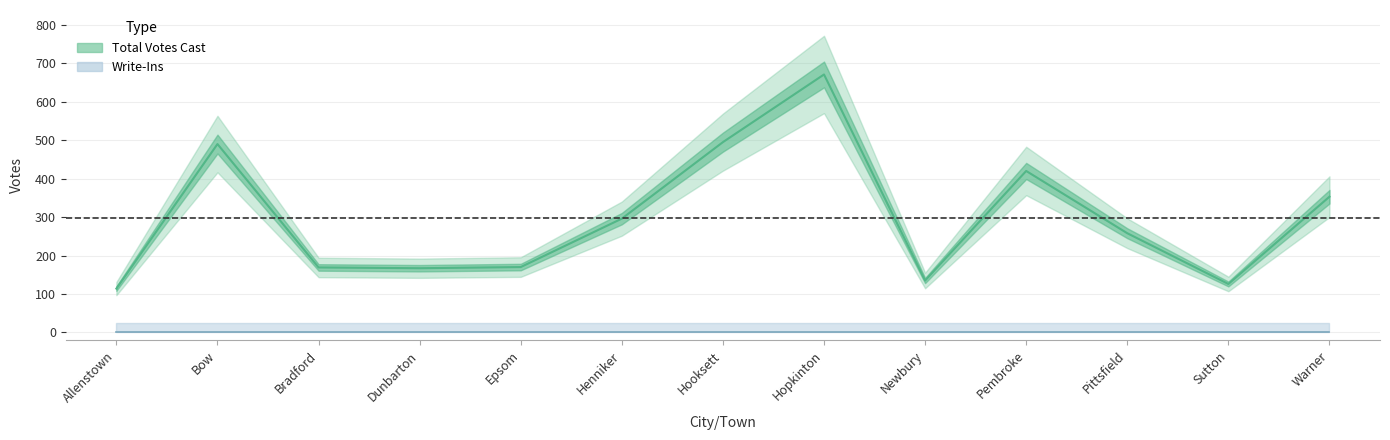

Where is the first local minimum?

Dunbarton